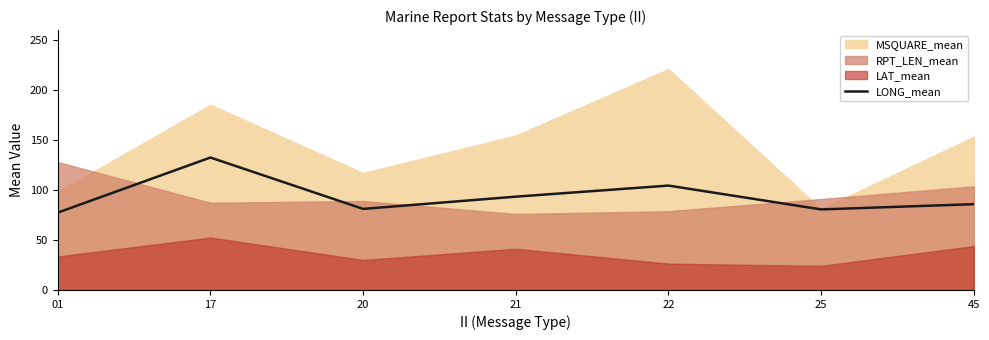

How many values exceed 85?

4